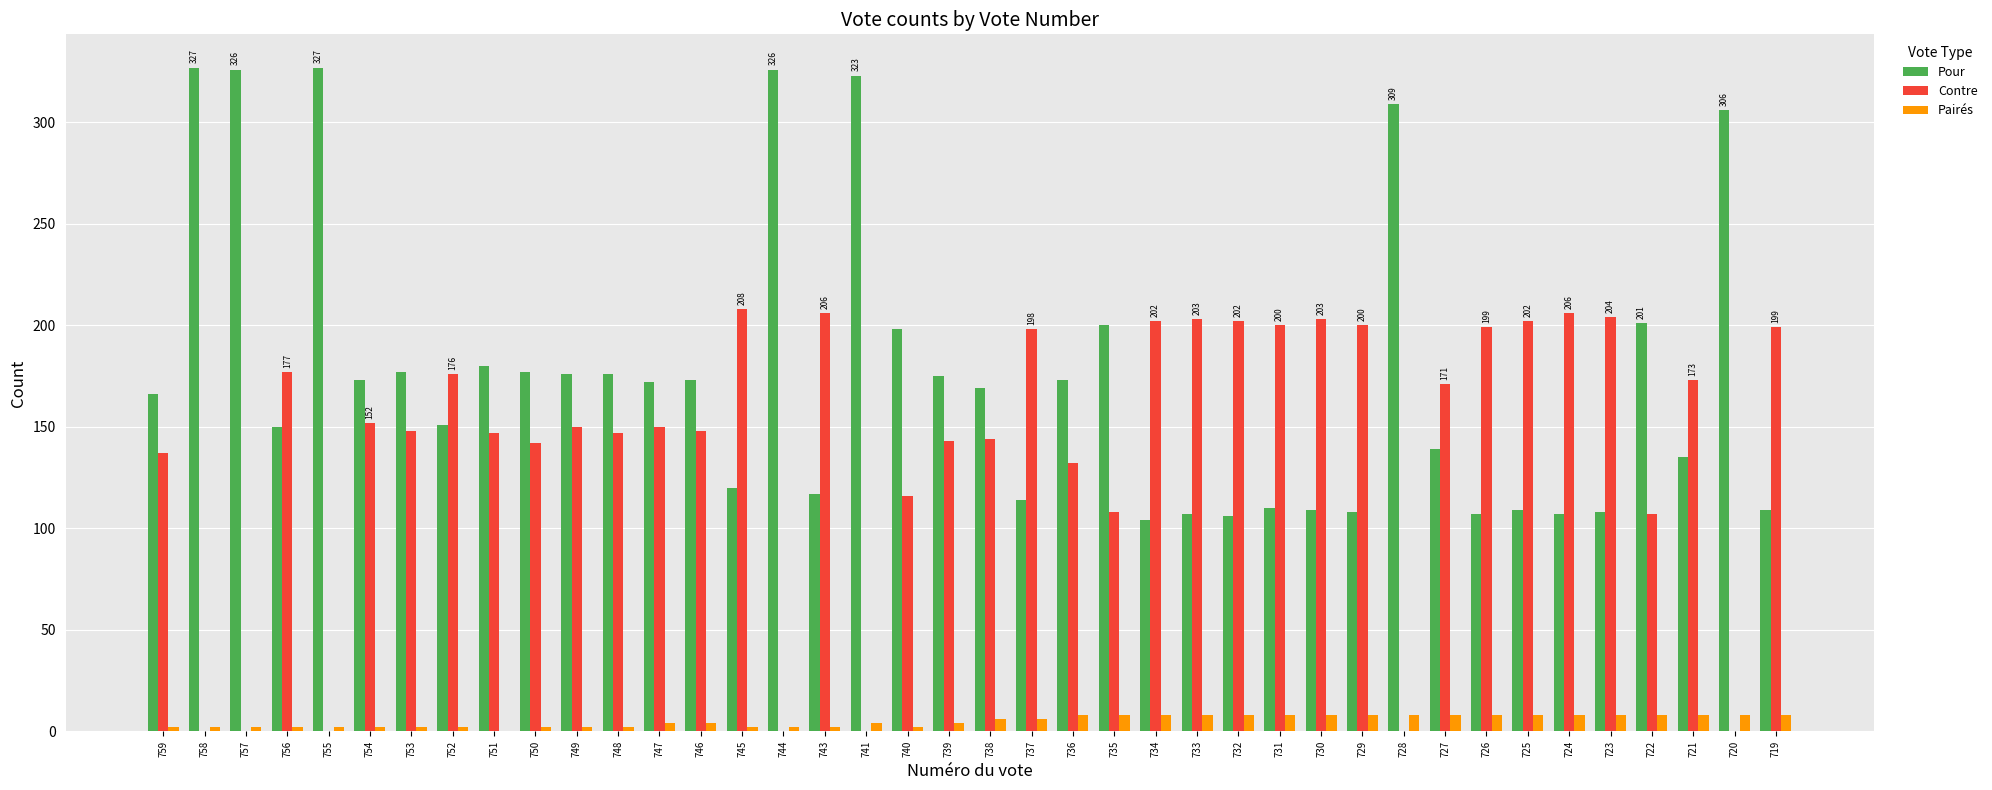

What are all the series names shown in the legend?

Pour, Contre, Pairés